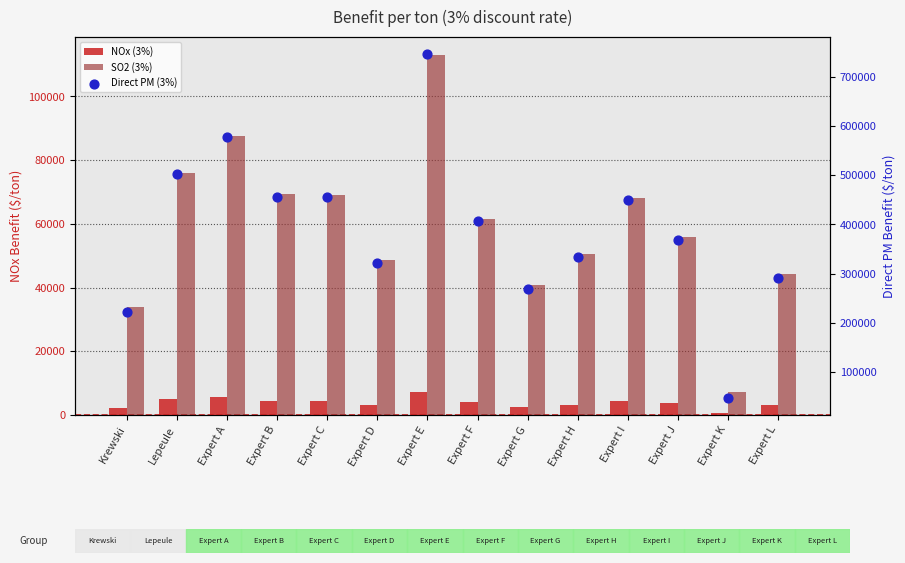

Which series reaches the minimum Y coordinate?

NOx (3%)